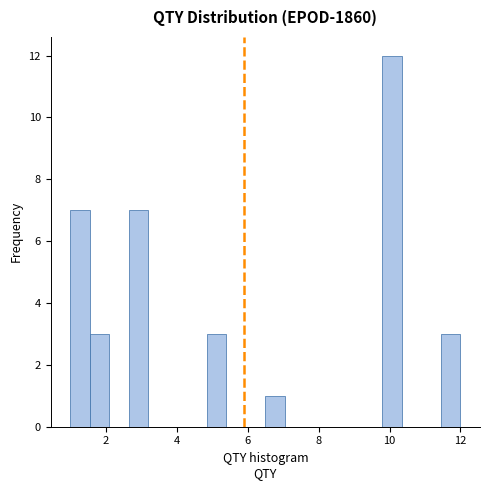

Around what value on the x-axis is the tallest bar? Give the approximate position of its centre, as read against the axis.

10.0